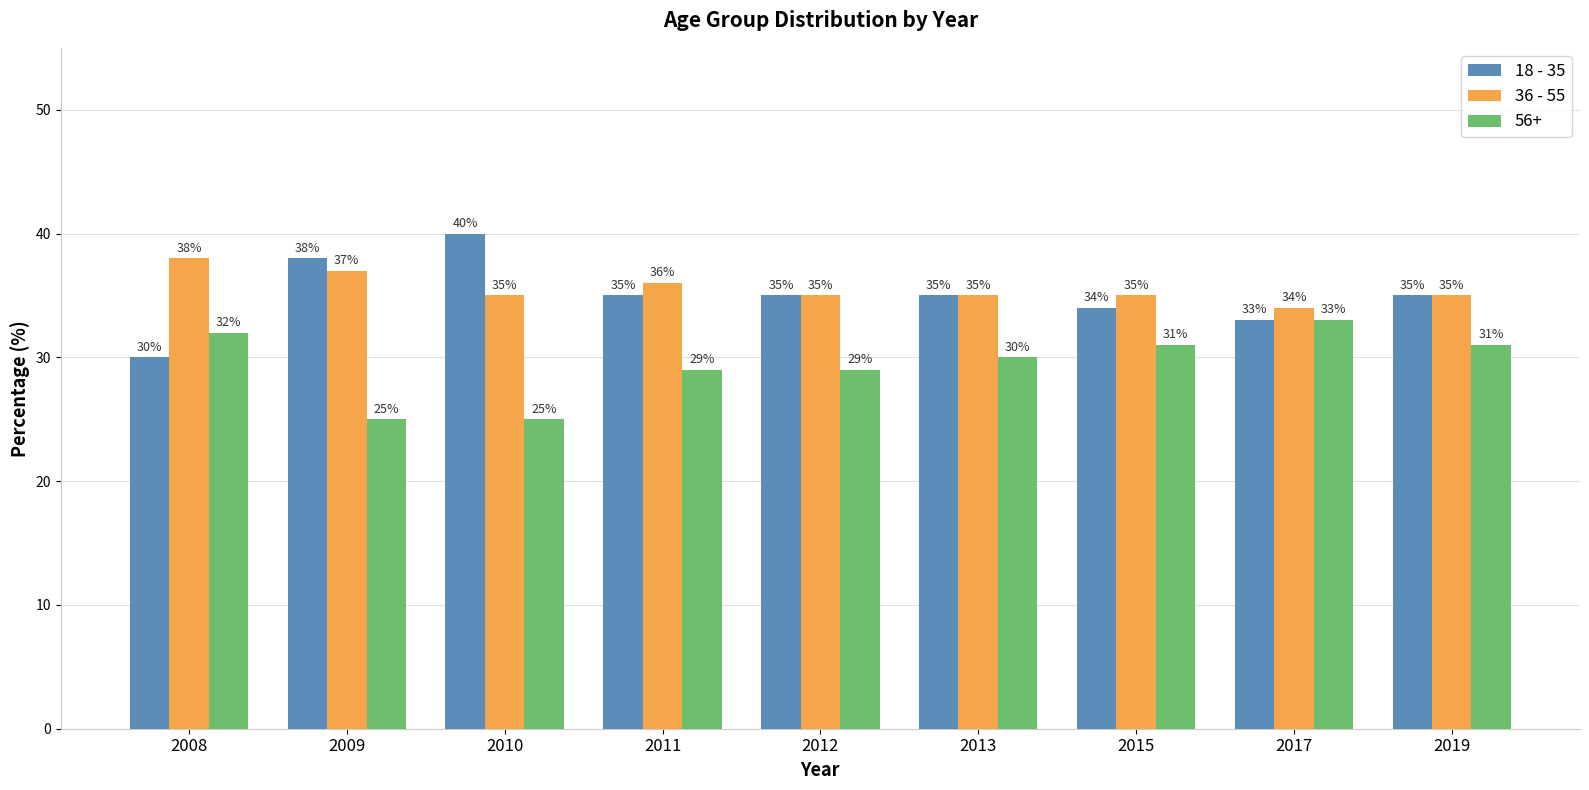

What is the spread (max minus min) of values at 2008?

8